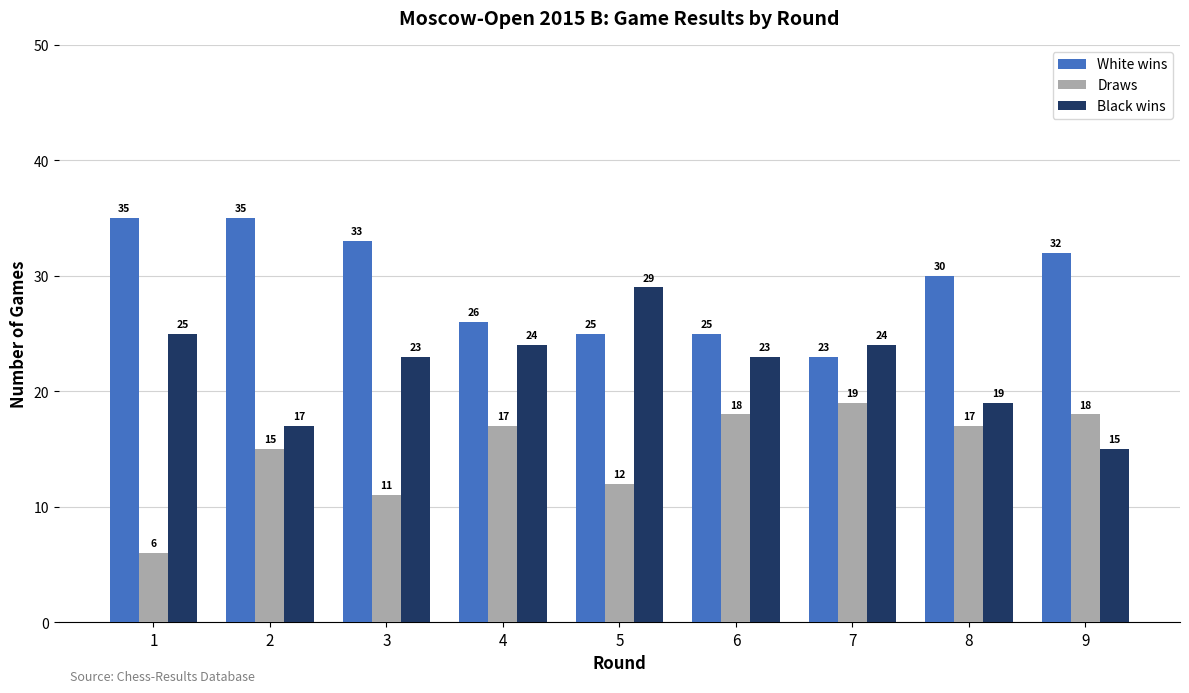

Which series has the widest spread of values?

Black wins